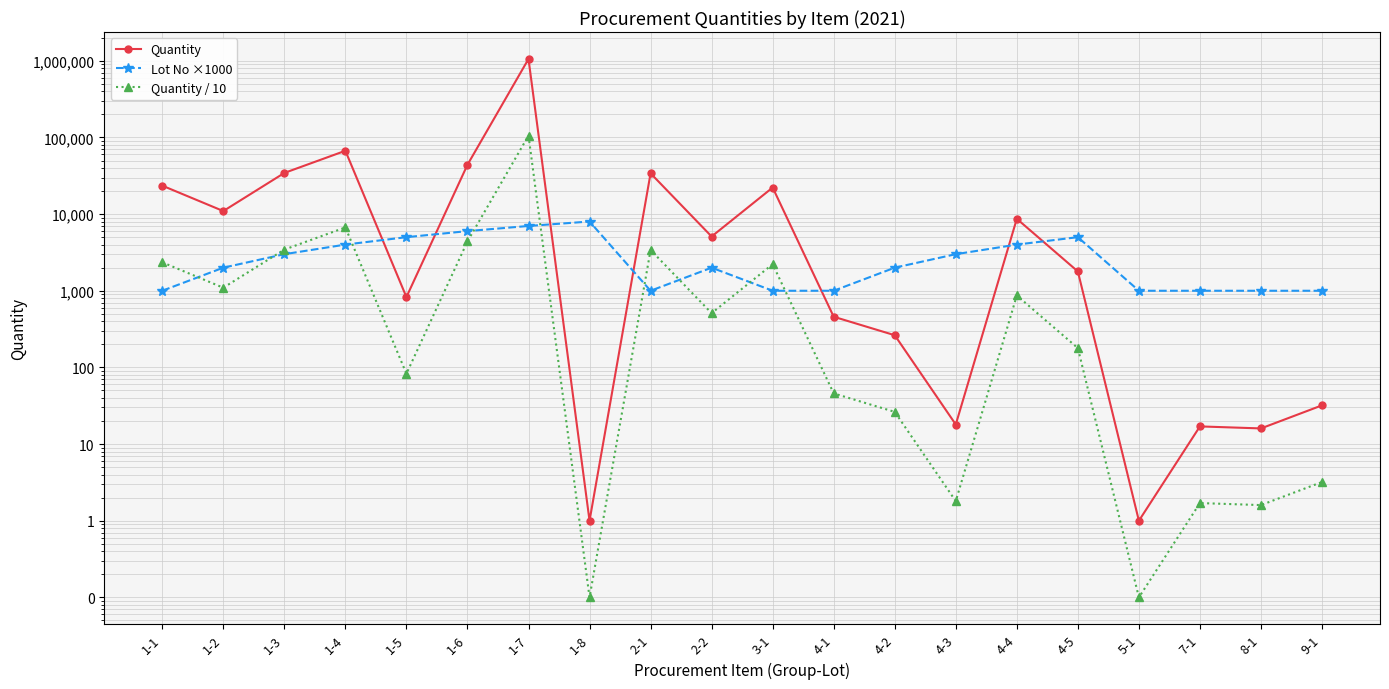

What are all the series names shown in the legend?

Quantity, Lot No ×1000, Quantity / 10